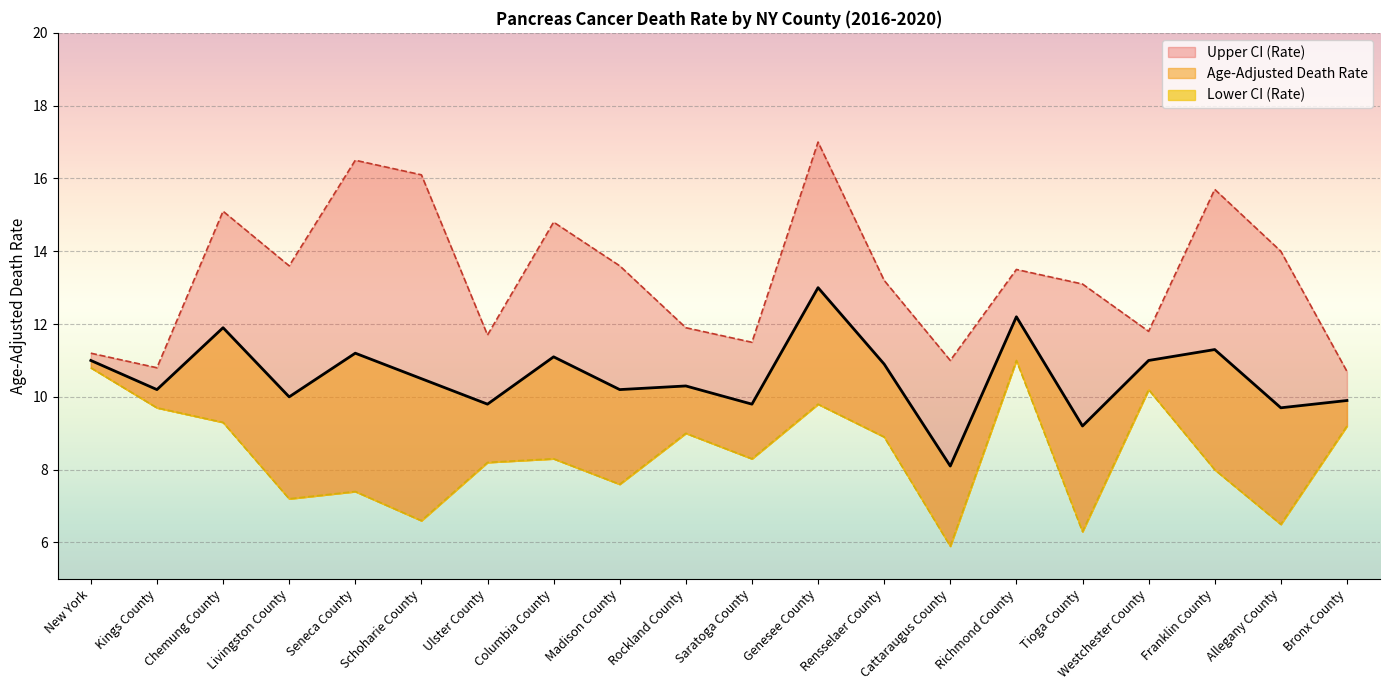

True or false: Lower CI (Rate) and Upper CI (Rate) cross at least once.

False